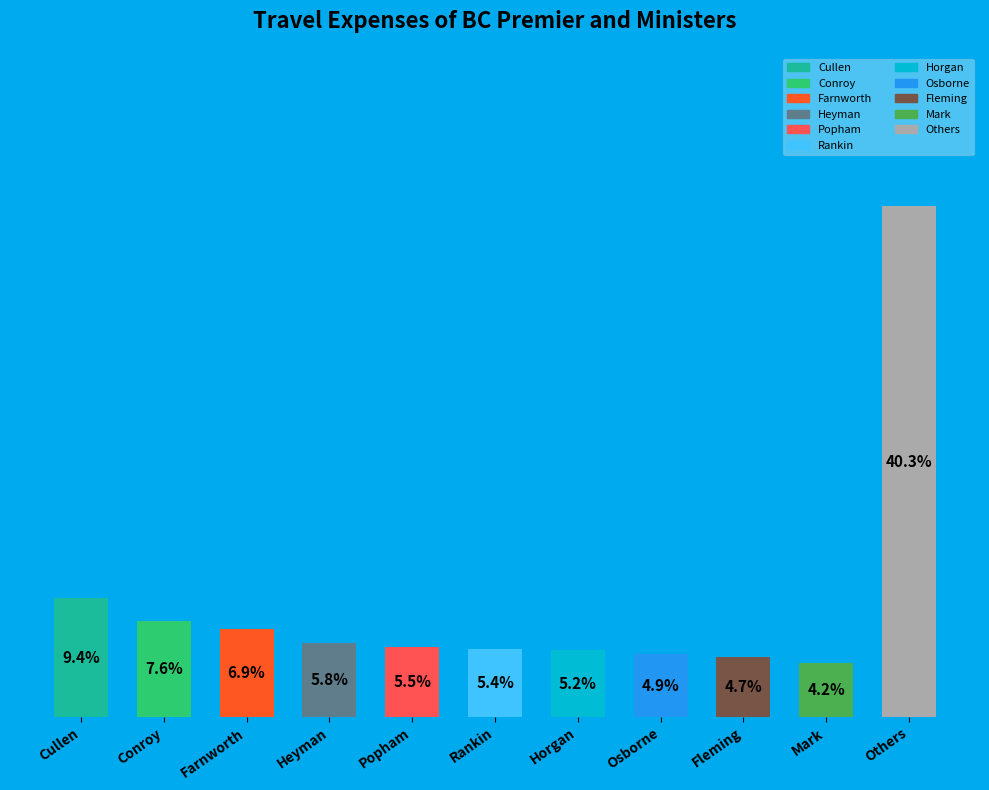

Rank the categories by value from lowest to highest.

Mark, Fleming, Osborne, Horgan, Rankin, Popham, Heyman, Farnworth, Conroy, Cullen, Others